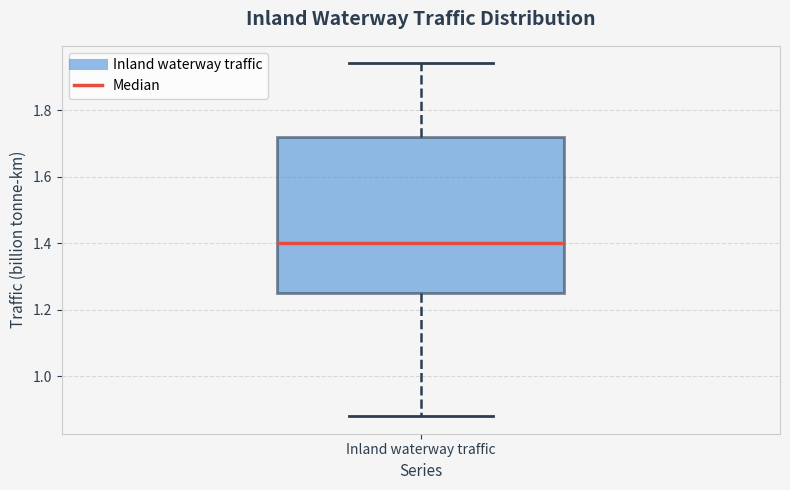

Read this box plot against the y-axis: the position of the median line, the range covered by the box, and the ends of both whiskers. The values are not printed on the chart, so give them approximately, as read against the axis.

median 1.40, box 1.26 to 1.72, whiskers 0.88 to 1.94